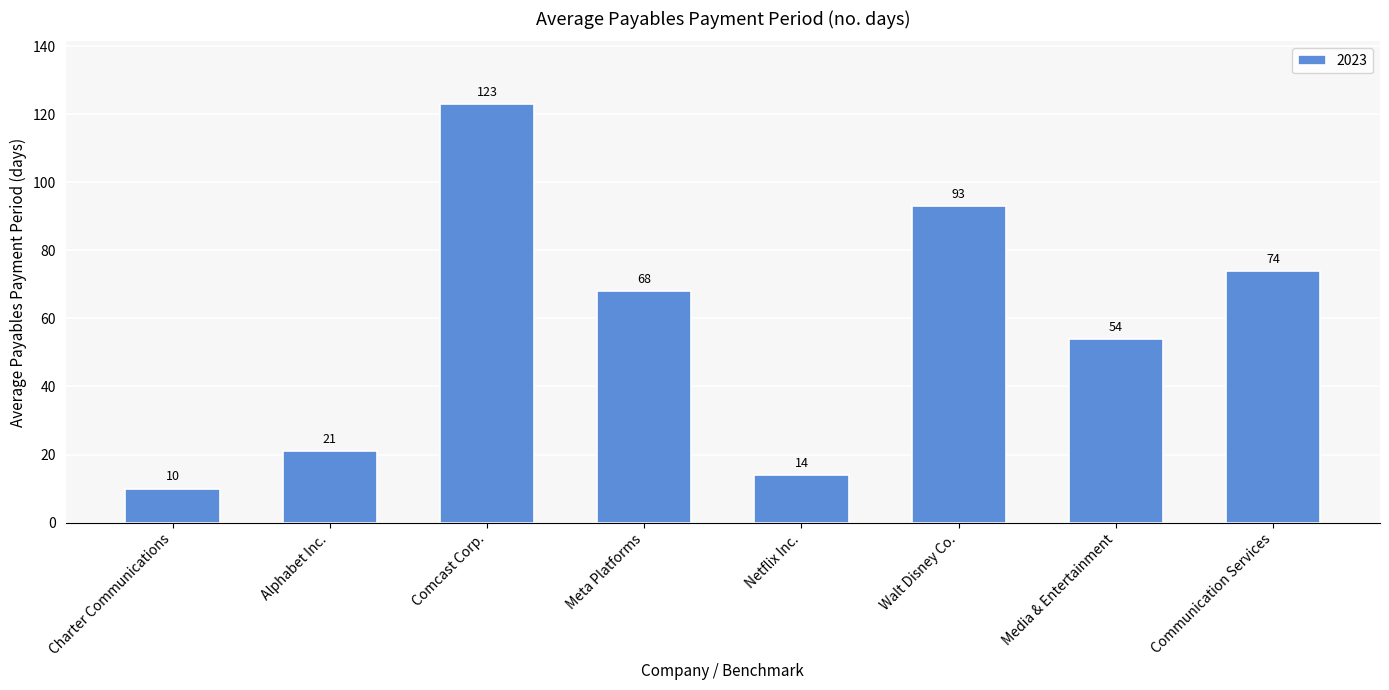

Count the number of categories in the chart.

8